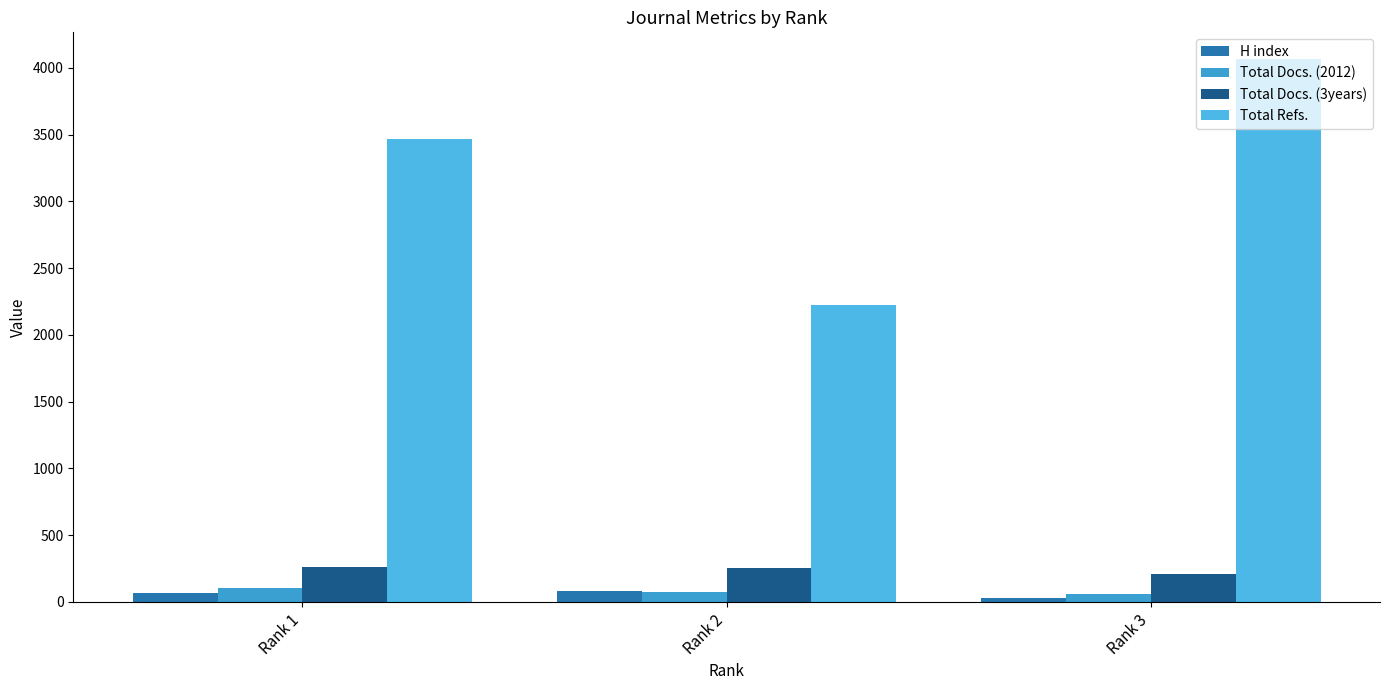

Between Rank 1 and Rank 2, which series saw the biggest shift?

Total Refs.